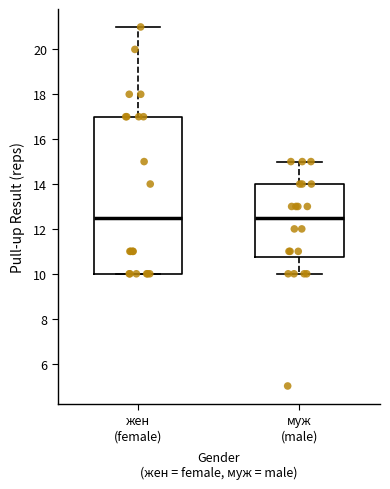

Where does the lower whisker of the box for муж (male) end on the y-axis? The values are not printed on the chart, so give them approximately, as read against the axis.

10.0